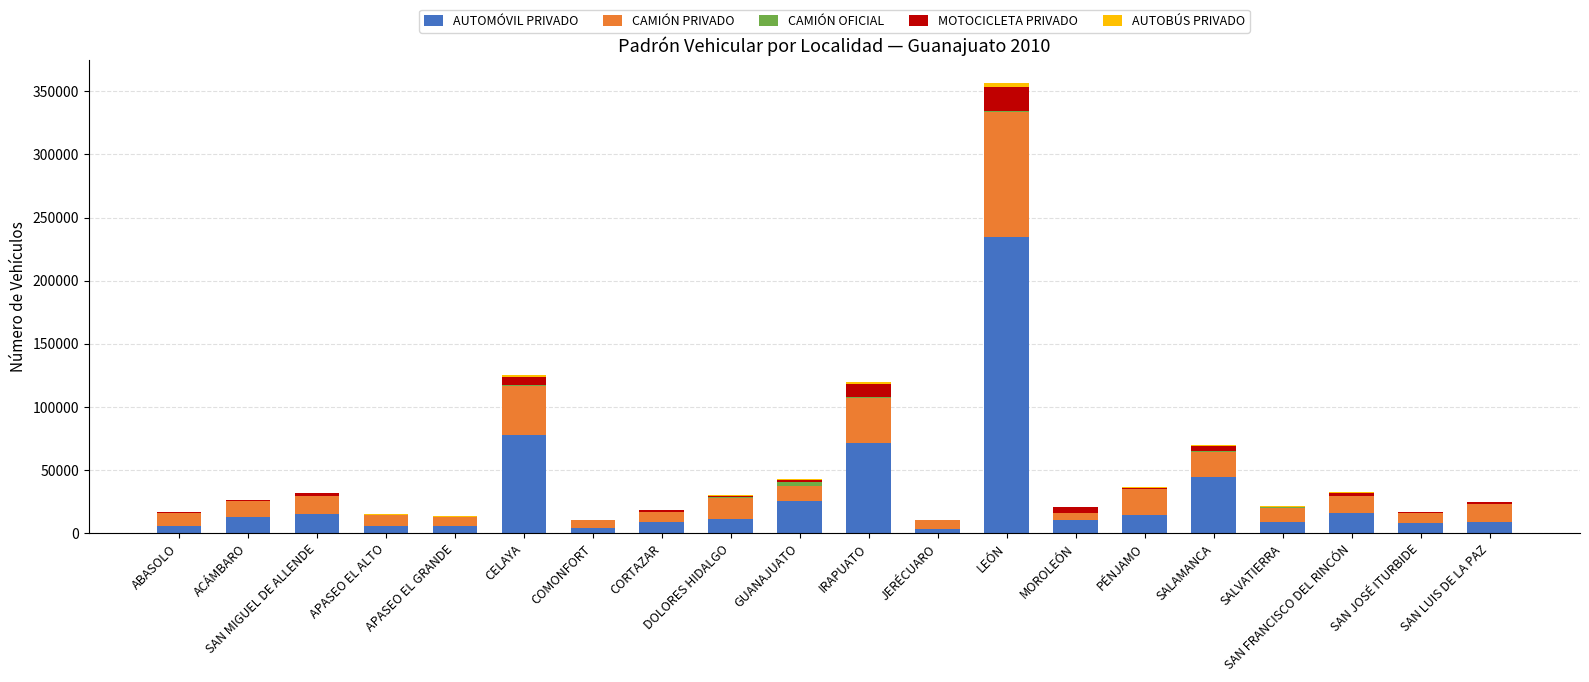

What is the sum of all AUTOMÓVIL PRIVADO values?

596127